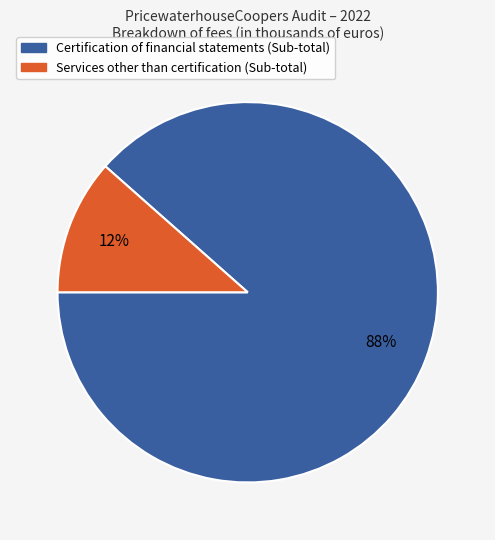

Which has a higher value, Certification of financial statements (Sub-total) or Services other than certification (Sub-total)?

Certification of financial statements (Sub-total)